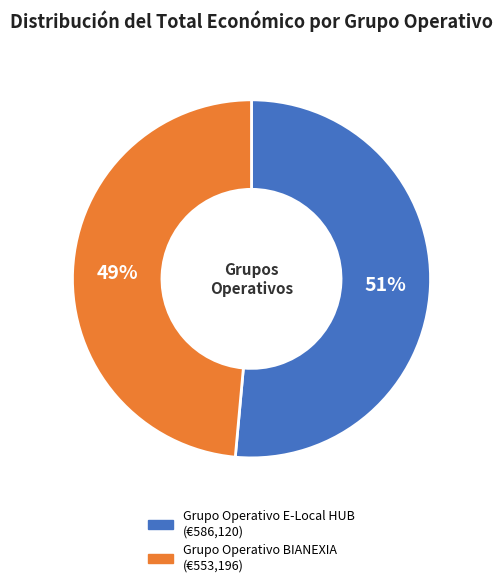

How many segments does this pie chart have?

2